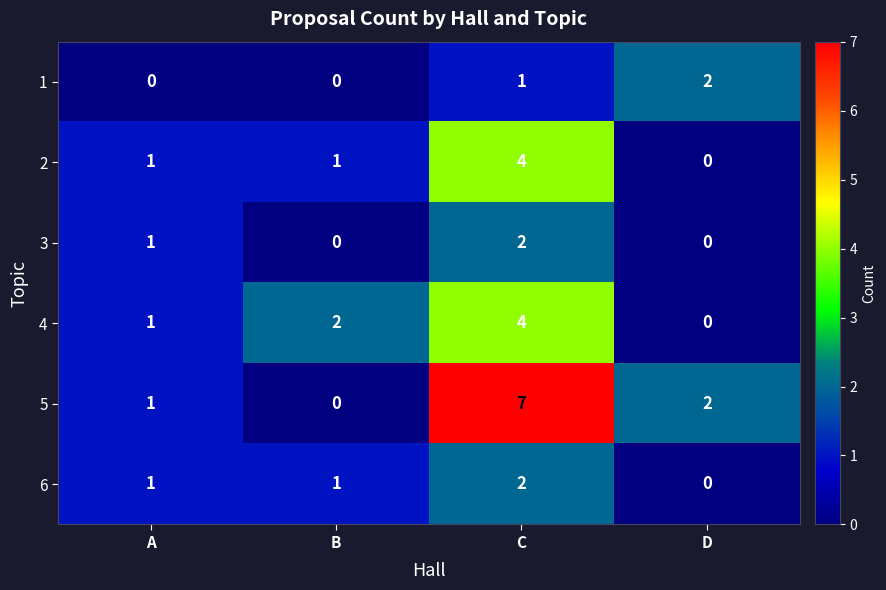

What is the sum of all 4 values?

7